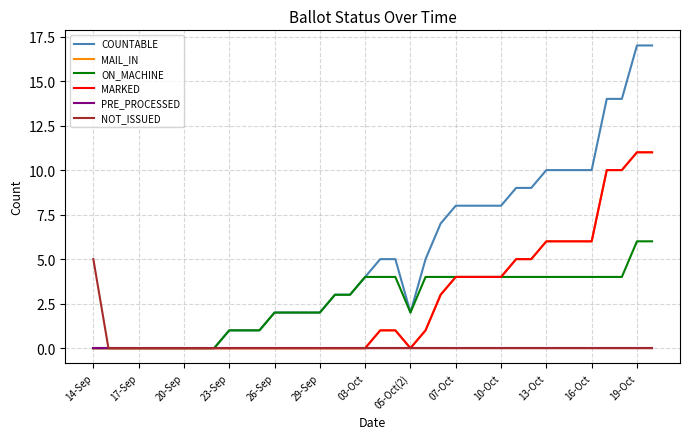

True or false: PRE_PROCESSED and NOT_ISSUED intersect in this chart.

False